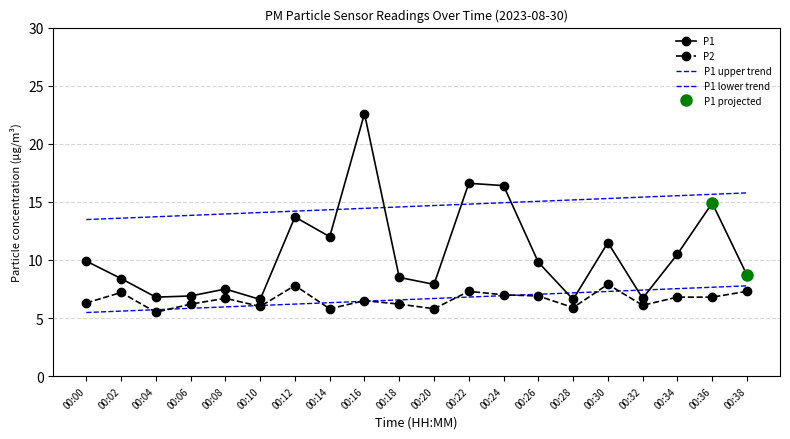

What is the difference between the P1 values at 00:28 and 00:26?

3.2